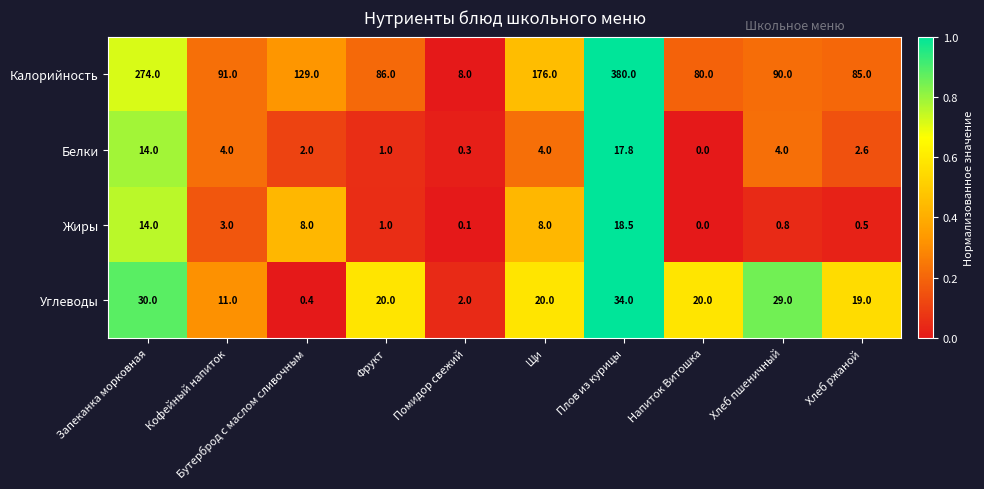

At which category is the sum across all series the highest?

Плов из курицы